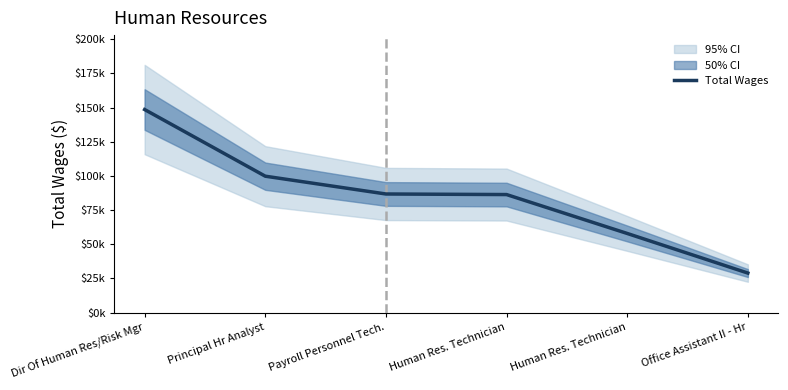

How many lines are shown in the chart?

1